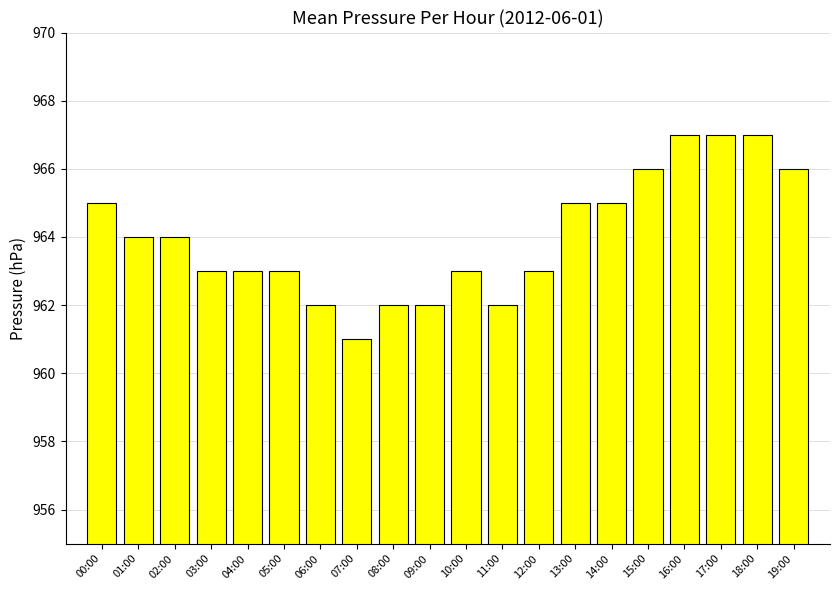

What is the ratio of the value at 04:00 to the value at 13:00?

1.0